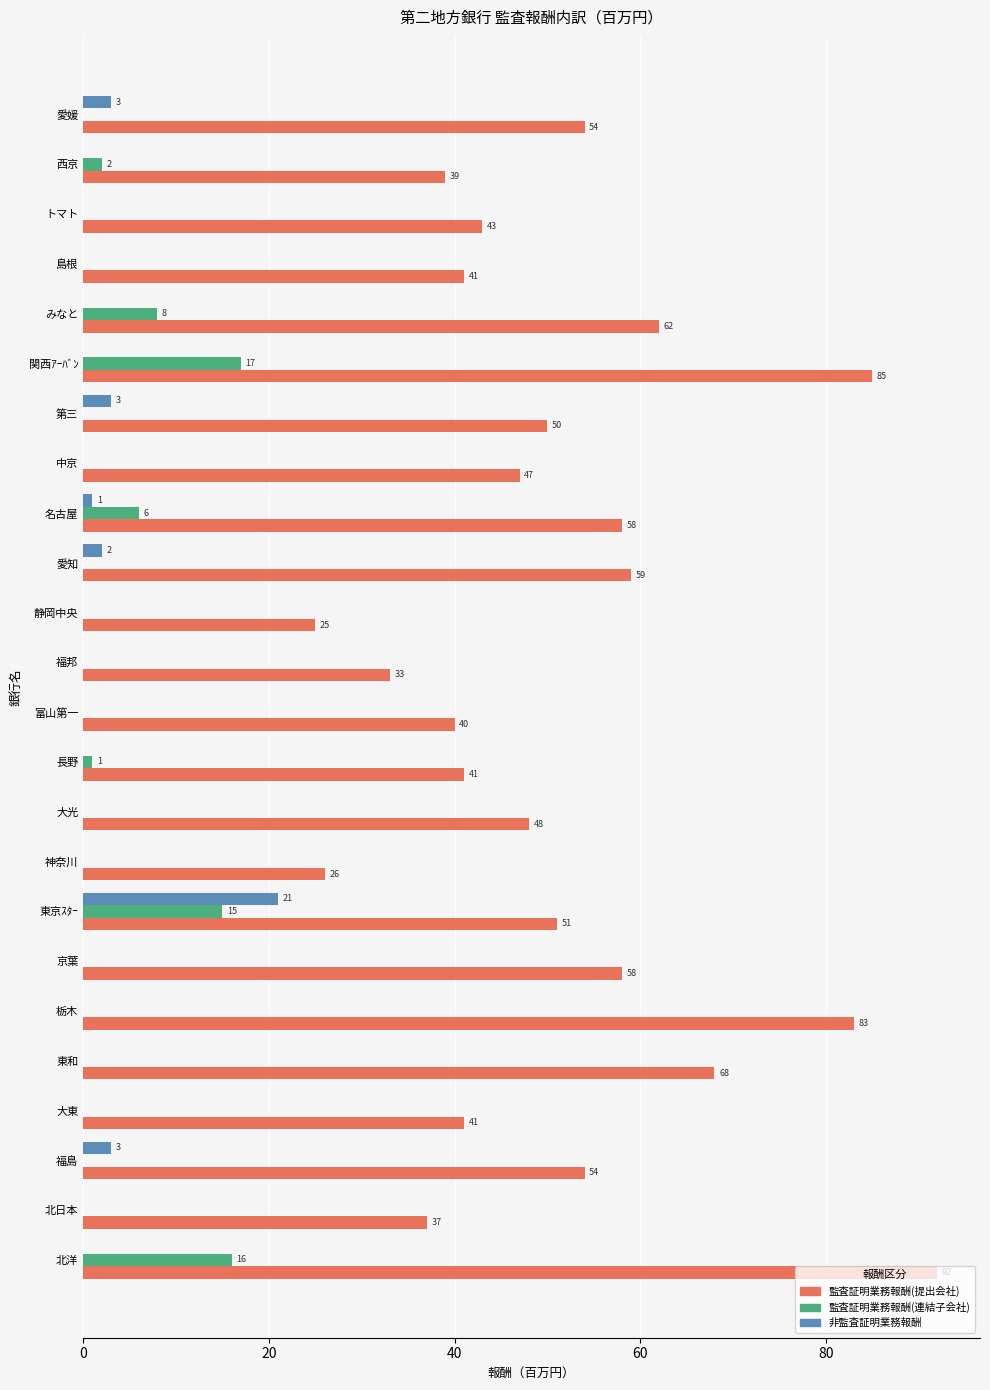

What is the average value of the 監査証明業務報酬(提出会社) series?

51